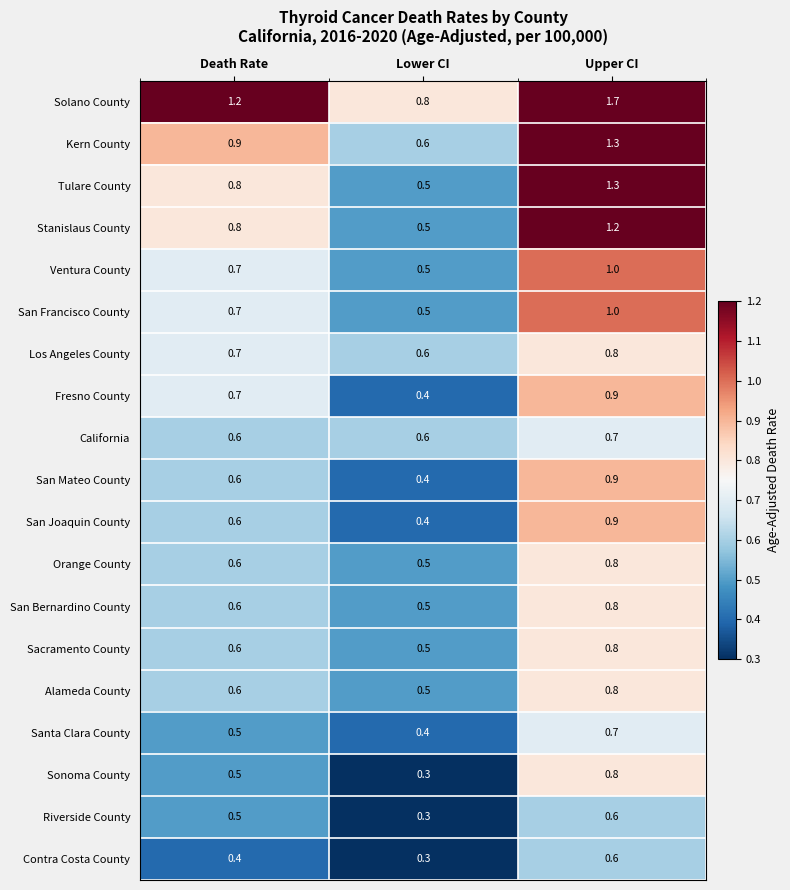

Rank the categories by Fresno County value from highest to lowest.

Upper CI, Death Rate, Lower CI